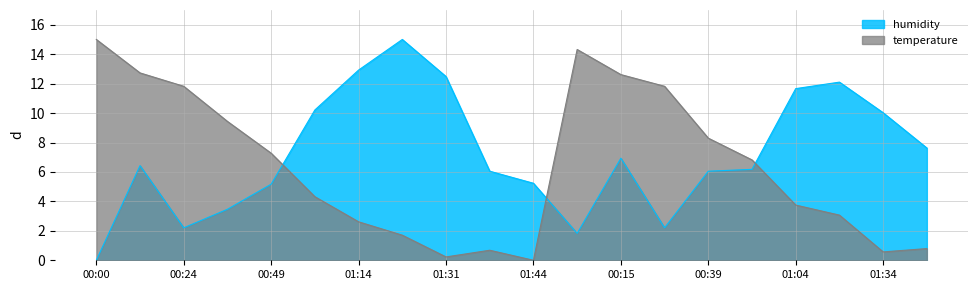

Where is the first local maximum for humidity?

00:12